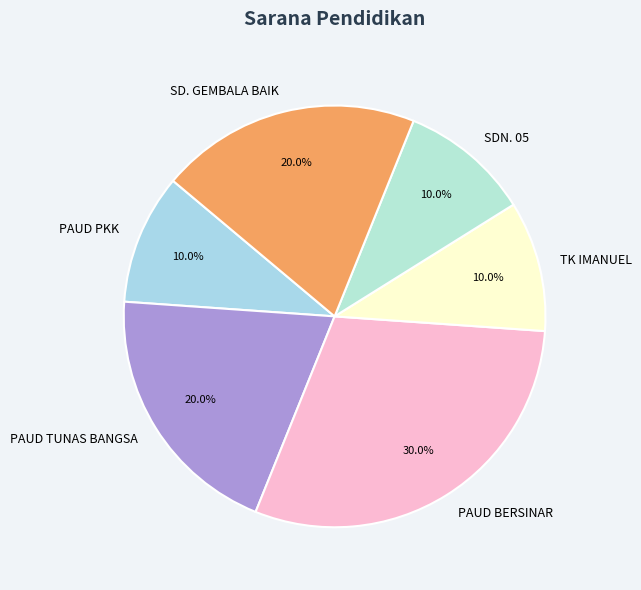

Between PAUD TUNAS BANGSA and SDN. 05, which is larger?

PAUD TUNAS BANGSA